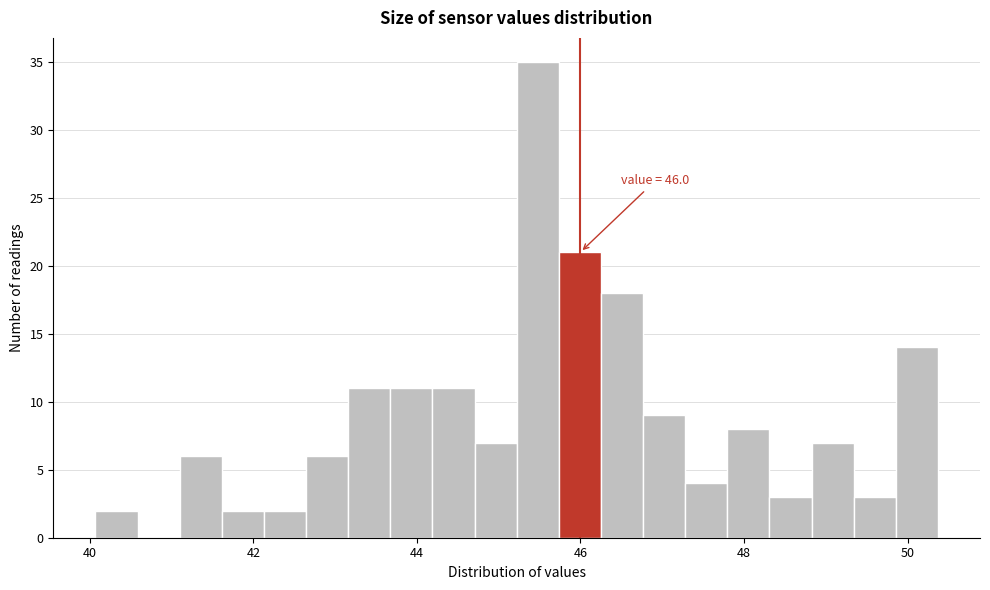

Read against the x-axis, roughly where is the centre of the tallest bar?

45.4